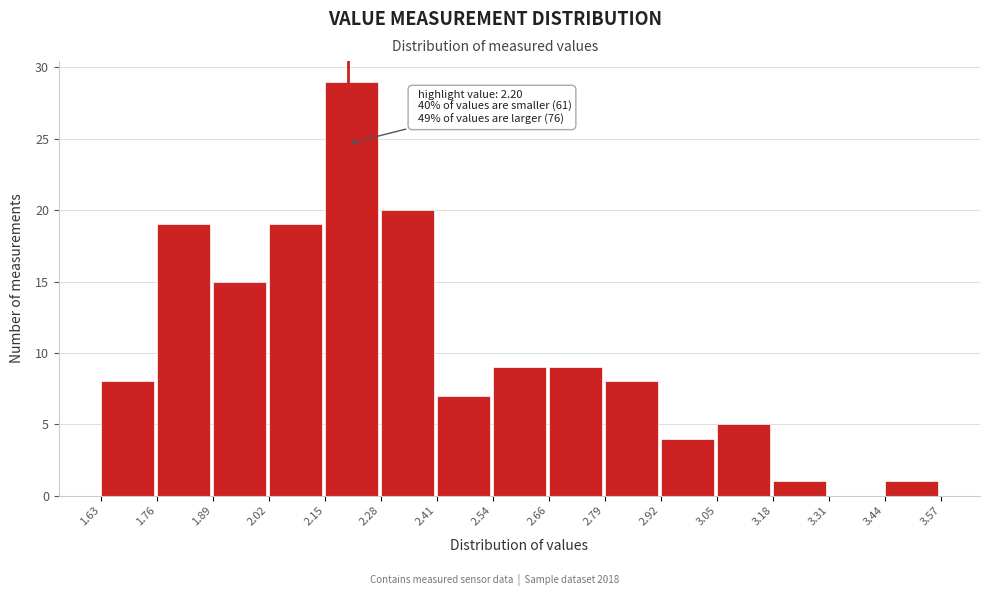

Which range on the x-axis has the tallest bar?

2.15 to 2.28